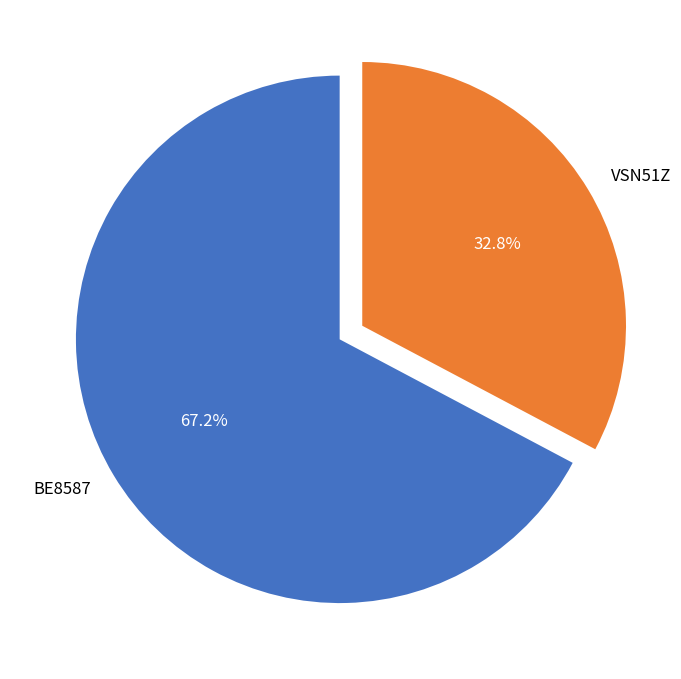

The BE8587 slice represents 67% of the pie. True or false?

True